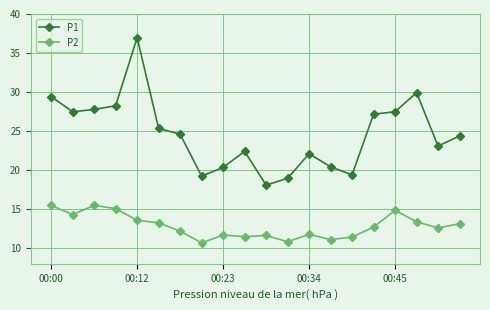

Which series has the widest spread of values?

P1